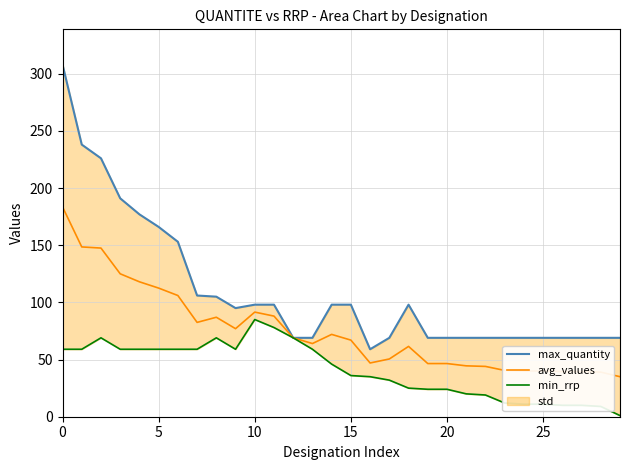

Where is the first local maximum for avg_values?

8